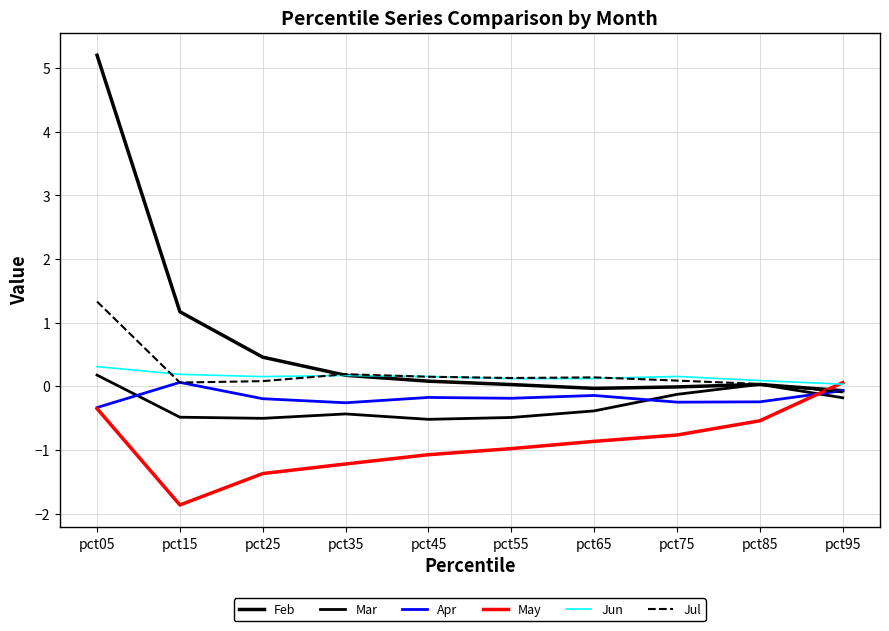

How many lines are shown in the chart?

6